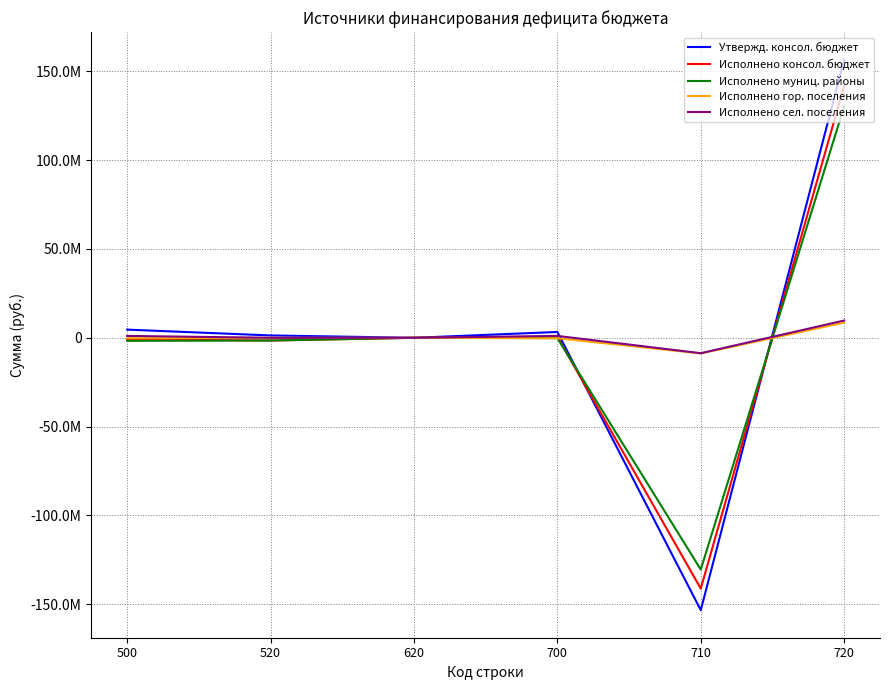

Does the chart have visible grid lines?

Yes